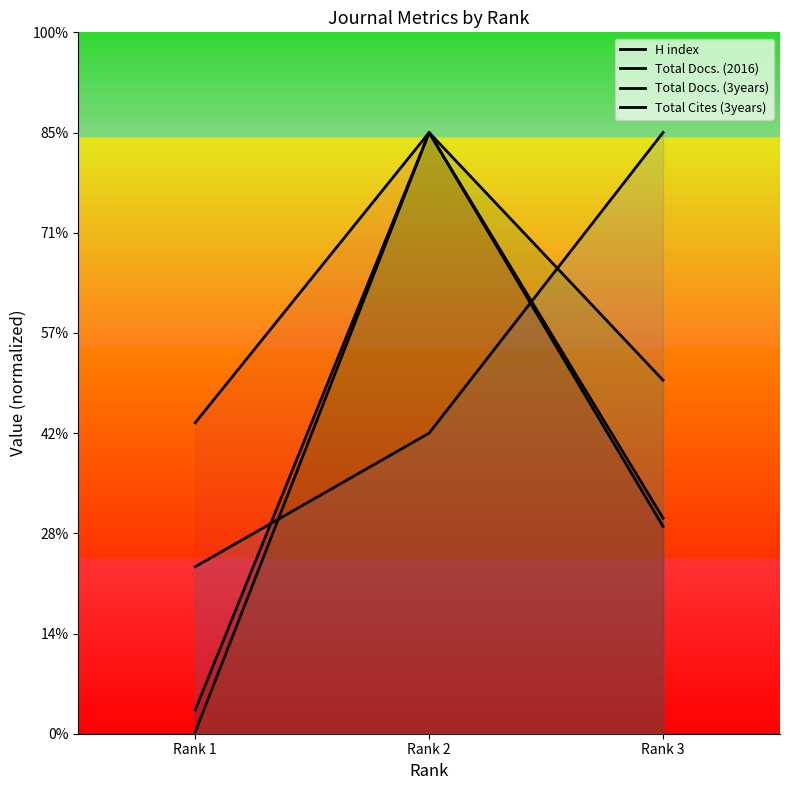

Reading left to right, transcribe all the data shown in this chart.

H index: 215.2	600.0	23.7
Total Docs. (2016): 206.9	600.0	310.3
Total Docs. (3years): 600.0	300.0	166.7
Total Cites (3years): 352.8	600.0	1.7